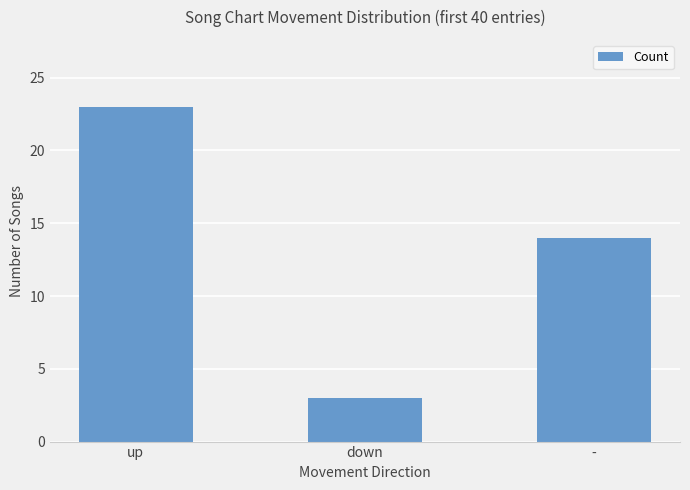

Reading right to left, extract all data points from this chart.

14	3	23